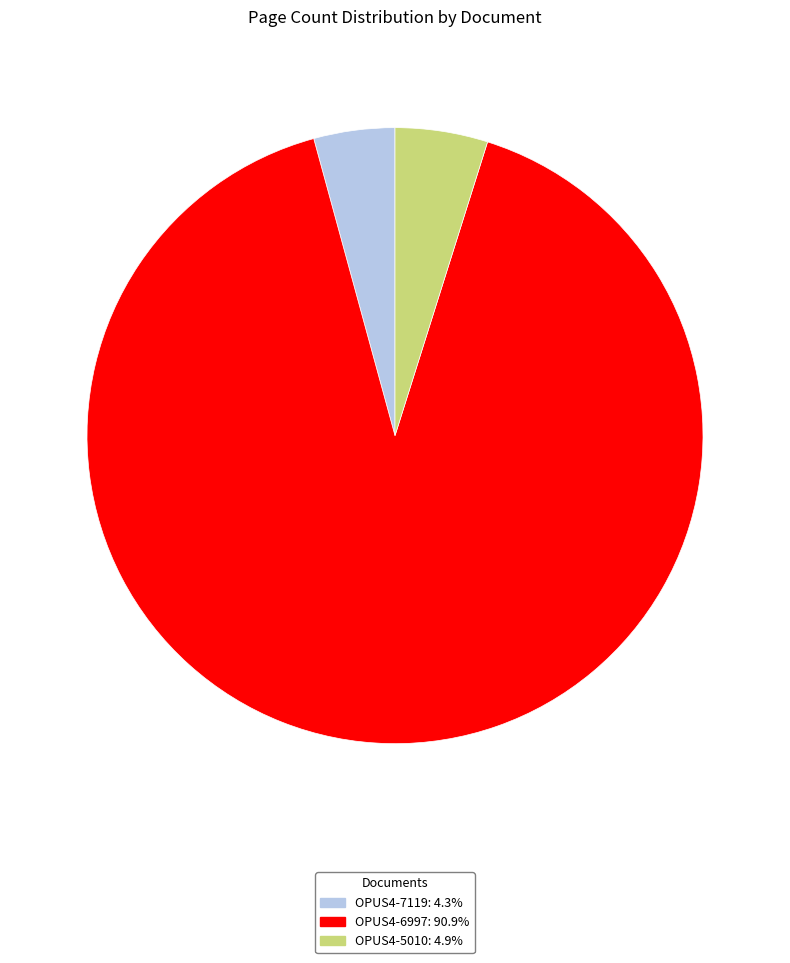

Between OPUS4-6997 and OPUS4-7119, which is larger?

OPUS4-6997